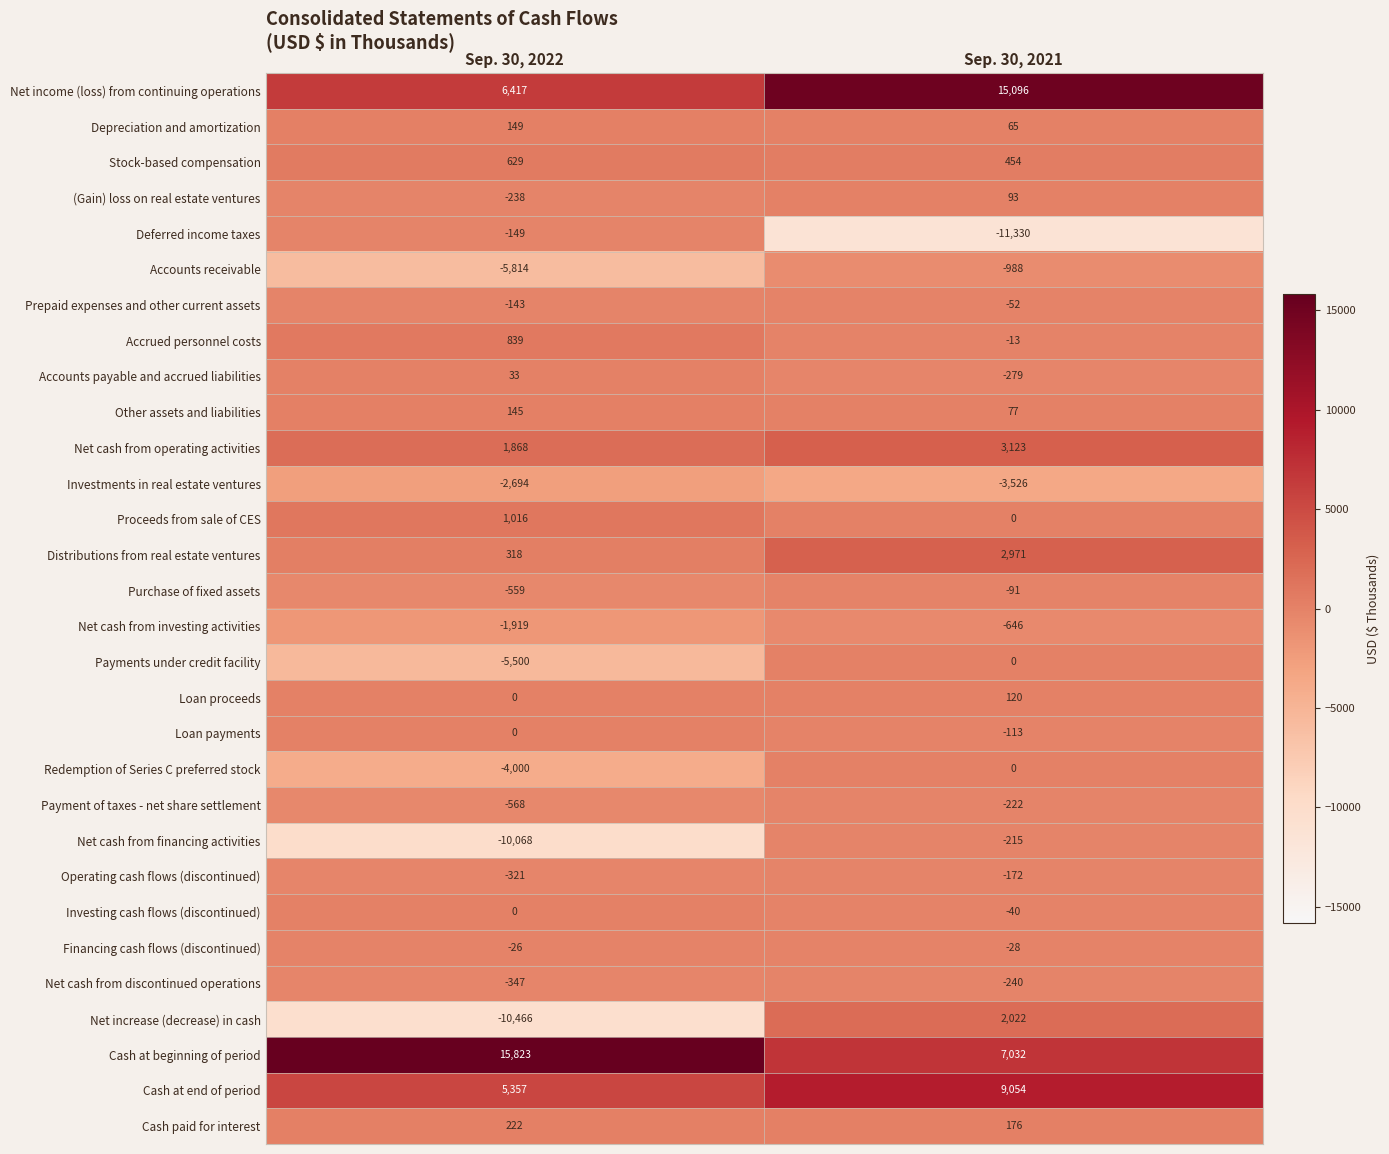

Count the number of data series in this chart.

30